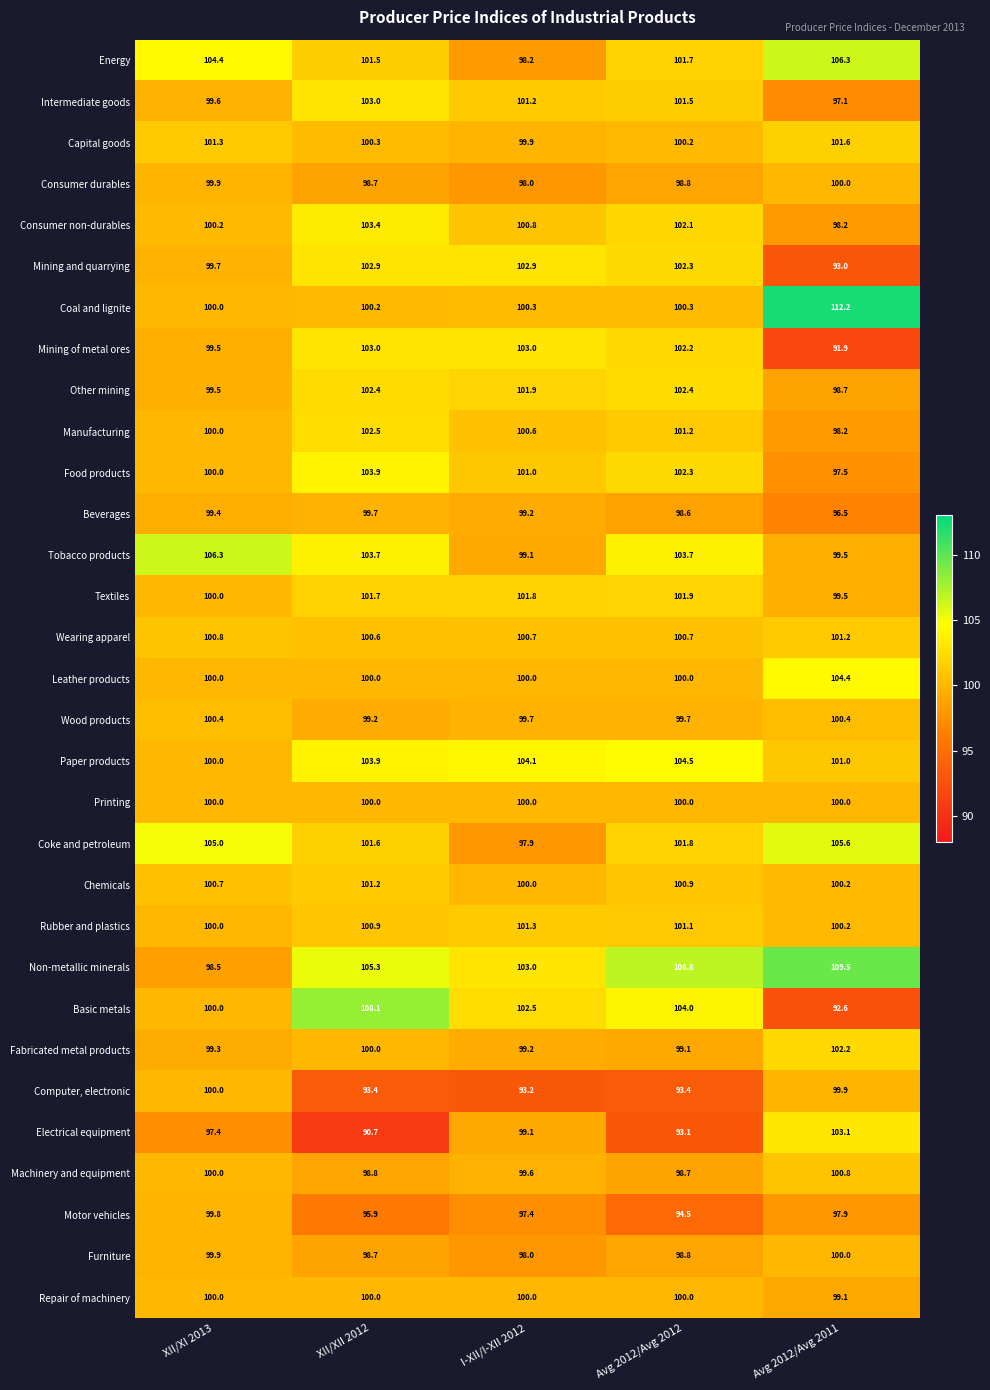

What is the sum of all Computer, electronic values?

479.9